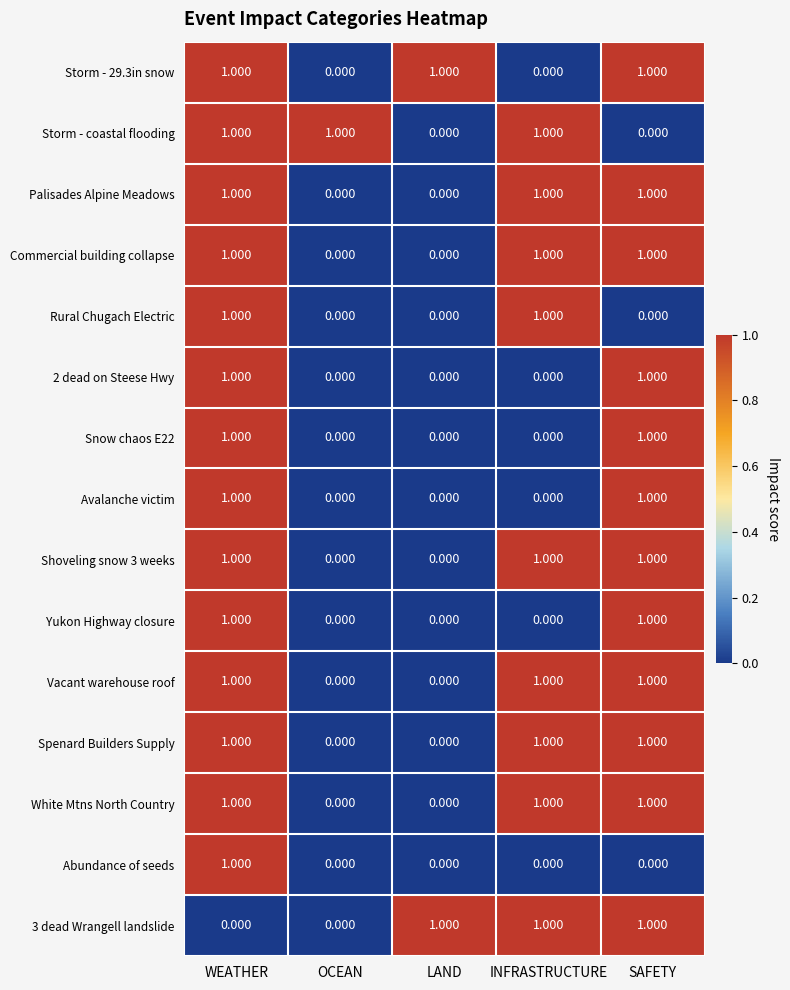

Is the value of Avalanche victim at WEATHER greater than the value of Snow chaos E22 at INFRASTRUCTURE?

Yes